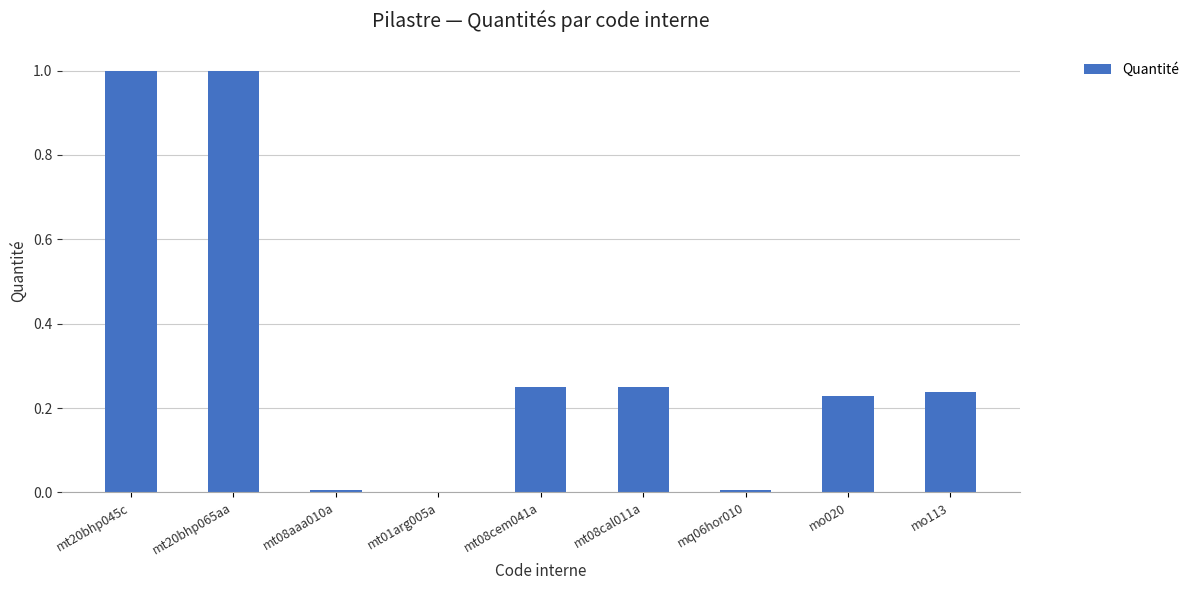

What is the maximum value shown in the chart?

1.0